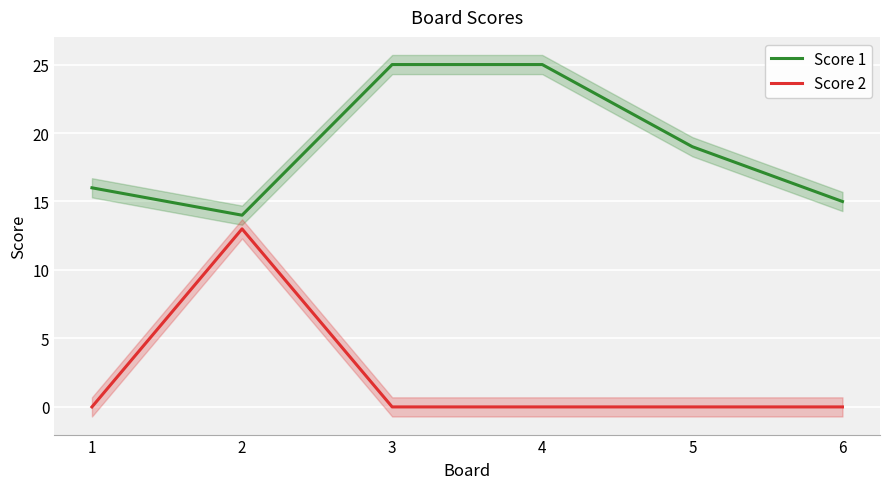

What is the lowest value of the Score 1 series?

14